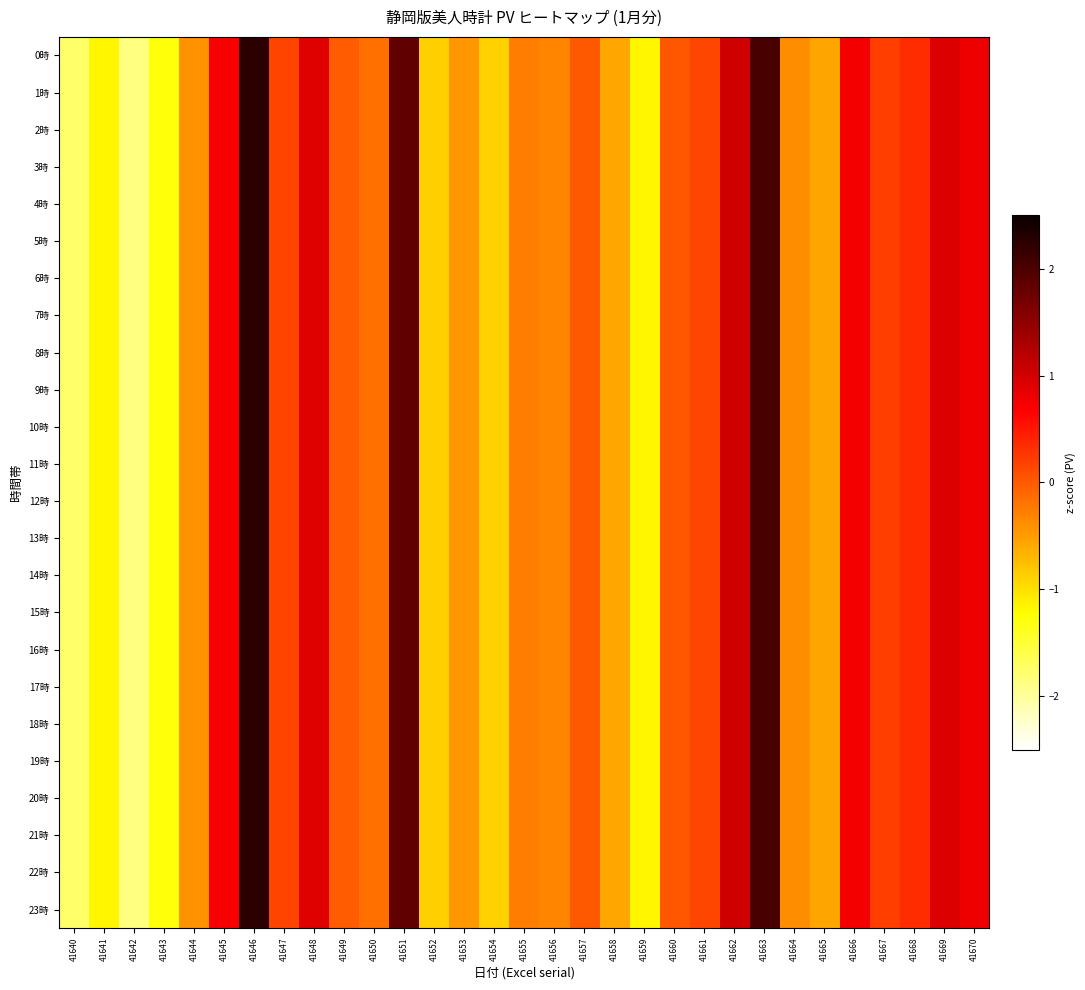

Which has a higher value, 41647 or 41670?

41670